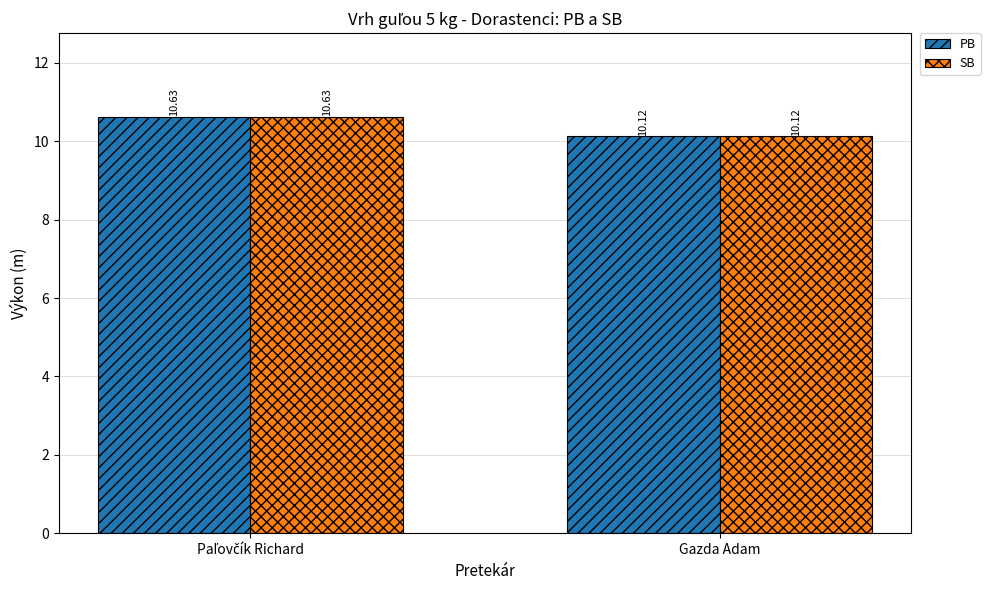

Reading left to right, extract all data points from this chart.

PB: 10.6	10.1
SB: 10.6	10.1